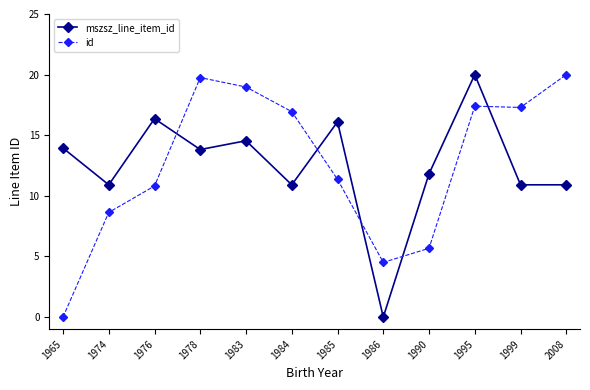

At 1986, list the series in order from smallest to largest.

mszsz_line_item_id, id